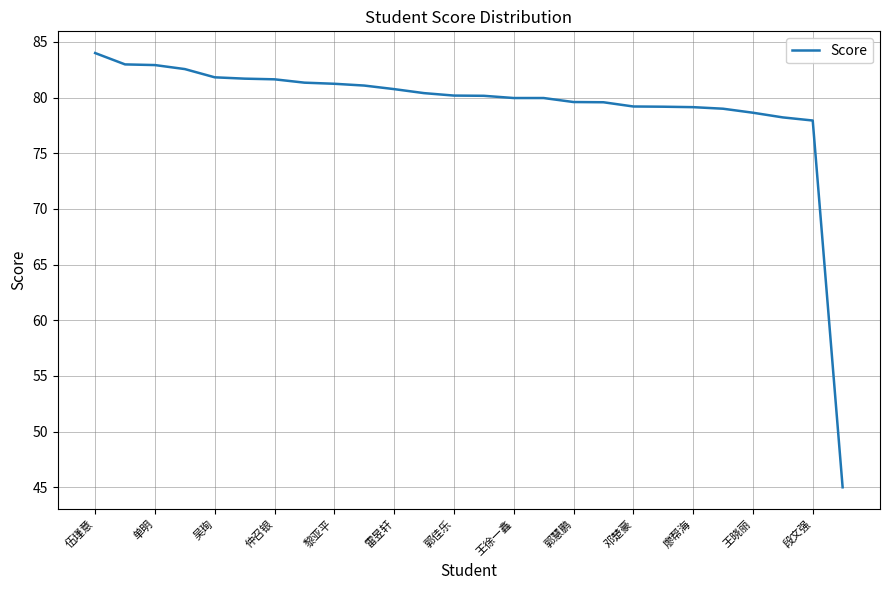

What is the smallest value displayed?

45.0